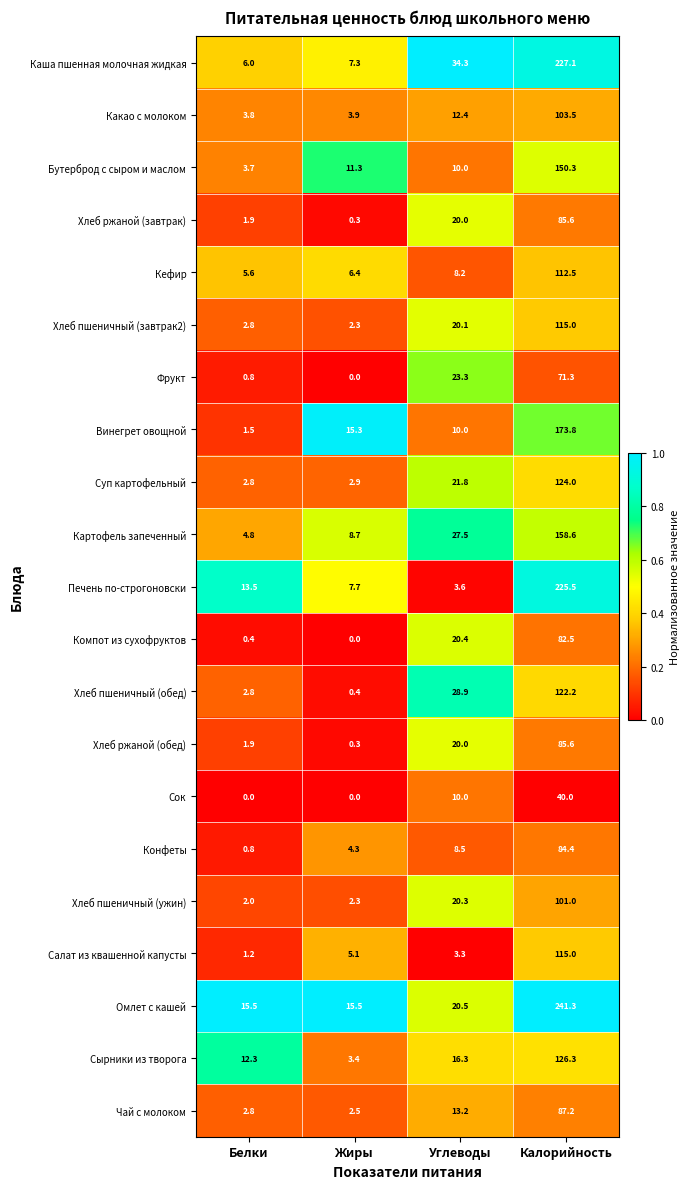

How many categories are shown in the chart?

4